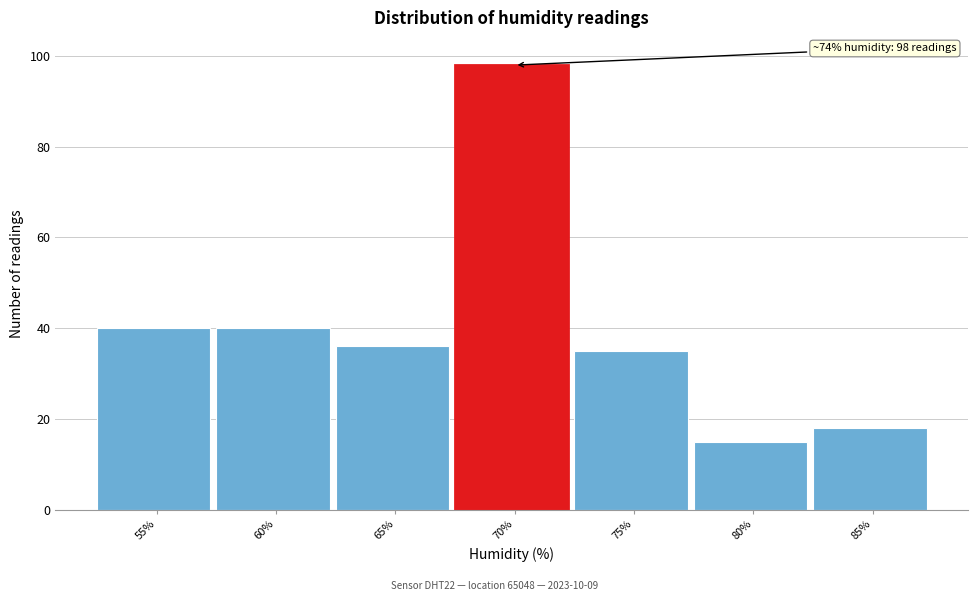

Reading right to left, extract all data points from this chart.

18	15	35	98	36	40	40